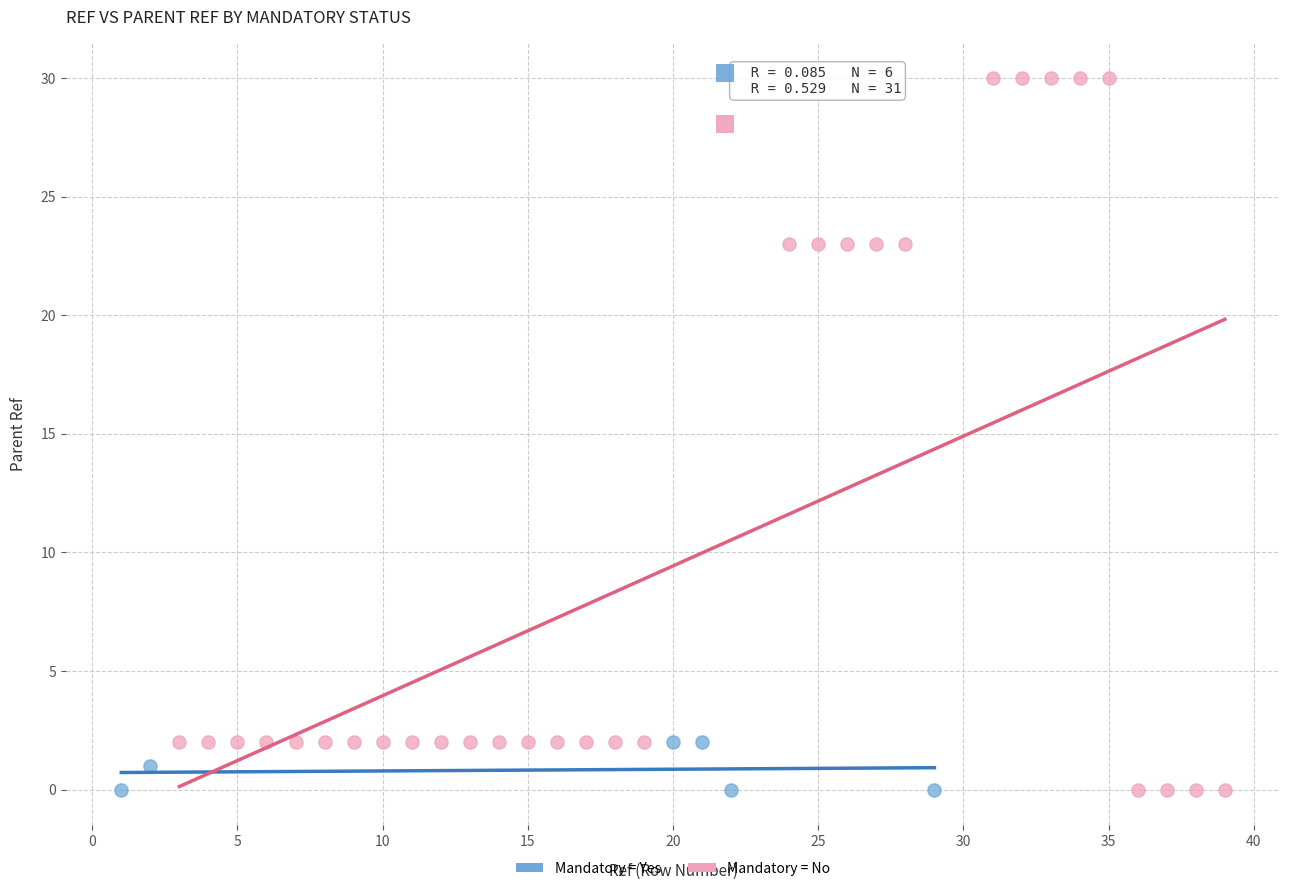

Which series reaches the maximum Y coordinate?

Mandatory = No